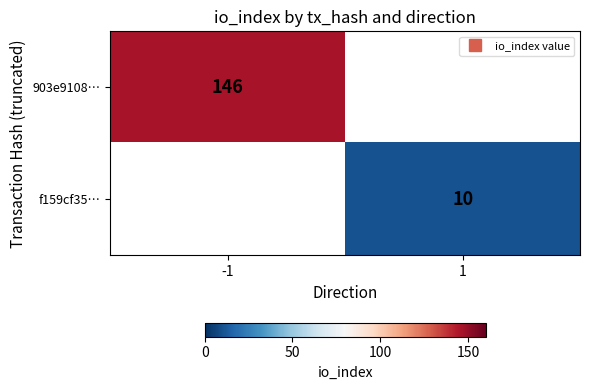

The value of f159cf35… at -1 is 0. True or false?

True